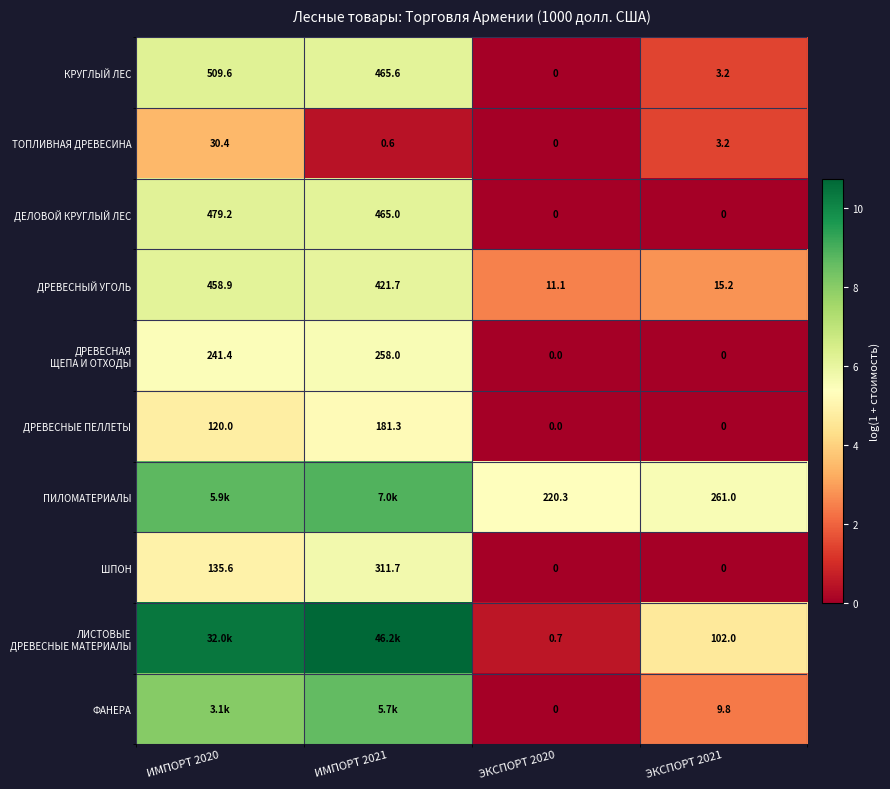

How many series are shown in this chart?

10